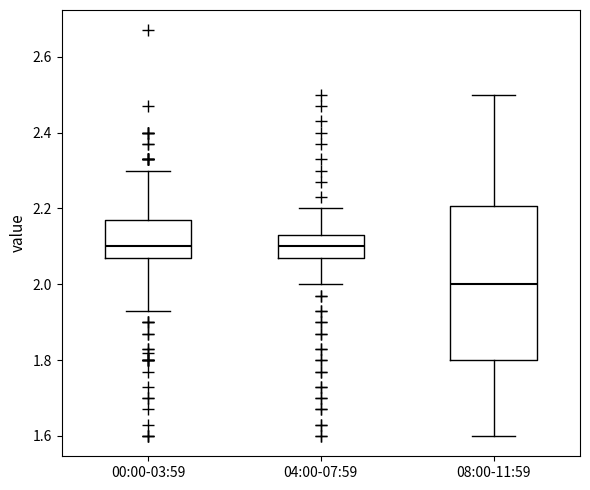

Where is the upper edge of the box for 00:00-03:59 on the y-axis? The values are not printed on the chart, so give them approximately, as read against the axis.

2.18